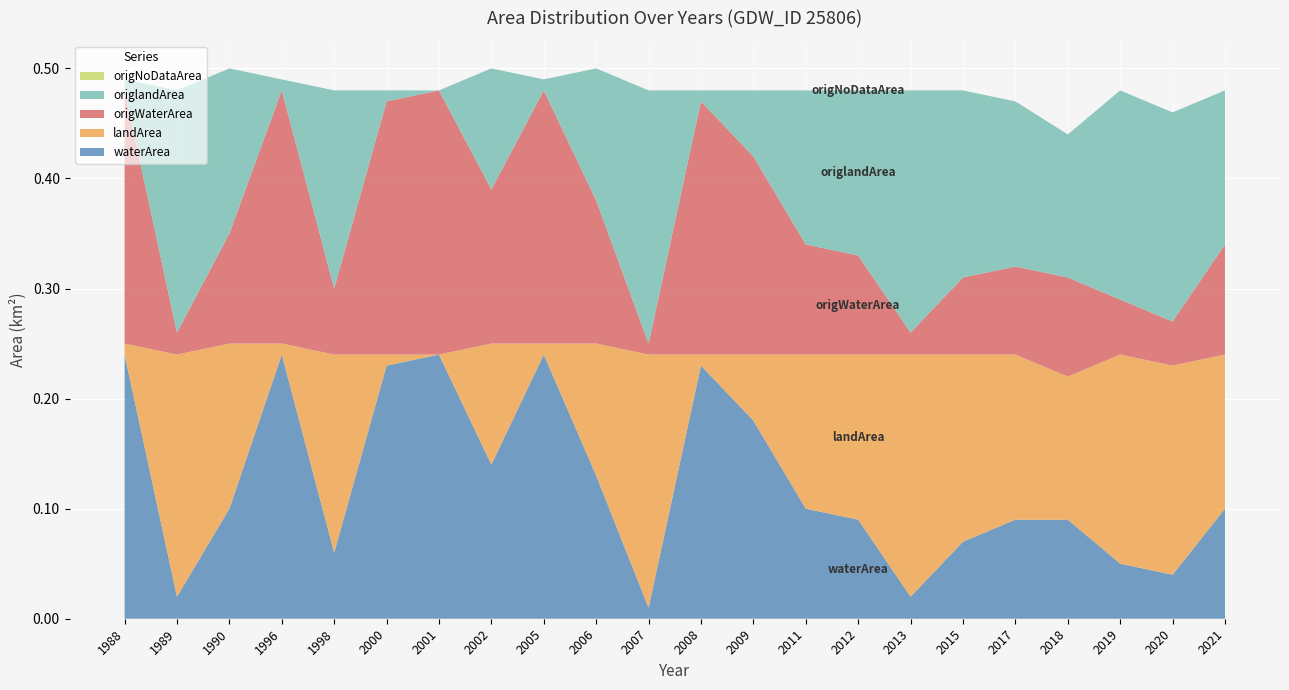

Reading right to left, list all the values displayed in this chart.

waterArea: 2021=0.1	2020=0.0	2019=0.1	2018=0.1	2017=0.1	2015=0.1	2013=0.0	2012=0.1	2011=0.1	2009=0.2	2008=0.2	2007=0.0	2006=0.1	2005=0.2	2002=0.1	2001=0.2	2000=0.2	1998=0.1	1996=0.2	1990=0.1	1989=0.0	1988=0.2
landArea: 2021=0.1	2020=0.2	2019=0.2	2018=0.1	2017=0.1	2015=0.2	2013=0.2	2012=0.1	2011=0.1	2009=0.1	2008=0.0	2007=0.2	2006=0.1	2005=0.0	2002=0.1	2001=0.0	2000=0.0	1998=0.2	1996=0.0	1990=0.1	1989=0.2	1988=0.0
origWaterArea: 2021=0.1	2020=0.0	2019=0.1	2018=0.1	2017=0.1	2015=0.1	2013=0.0	2012=0.1	2011=0.1	2009=0.2	2008=0.2	2007=0.0	2006=0.1	2005=0.2	2002=0.1	2001=0.2	2000=0.2	1998=0.1	1996=0.2	1990=0.1	1989=0.0	1988=0.2
origlandArea: 2021=0.1	2020=0.2	2019=0.2	2018=0.1	2017=0.1	2015=0.2	2013=0.2	2012=0.1	2011=0.1	2009=0.1	2008=0.0	2007=0.2	2006=0.1	2005=0.0	2002=0.1	2001=0.0	2000=0.0	1998=0.2	1996=0.0	1990=0.1	1989=0.2	1988=0.0
origNoDataArea: 2021=0.0	2020=0.0	2019=0.0	2018=0.0	2017=0.0	2015=0.0	2013=0.0	2012=0.0	2011=0.0	2009=0.0	2008=0.0	2007=0.0	2006=0.0	2005=0.0	2002=0.0	2001=0.0	2000=0.0	1998=0.0	1996=0.0	1990=0.0	1989=0.0	1988=0.0